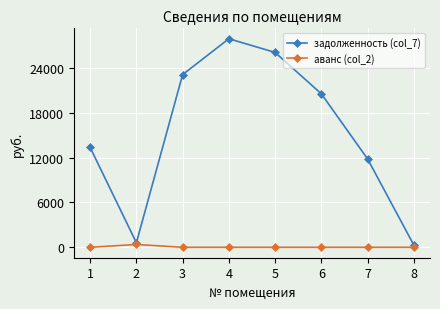

At how many categories does at least one series exceed 8872?

6